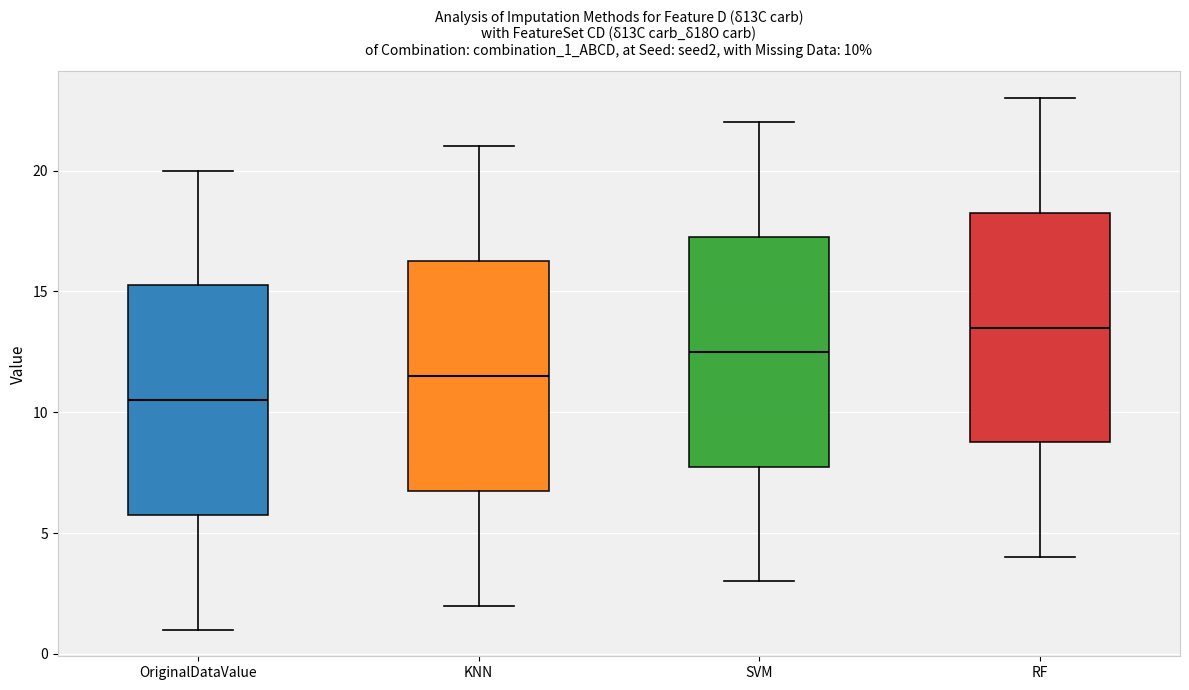

Which box has the lowest median line?

OriginalDataValue